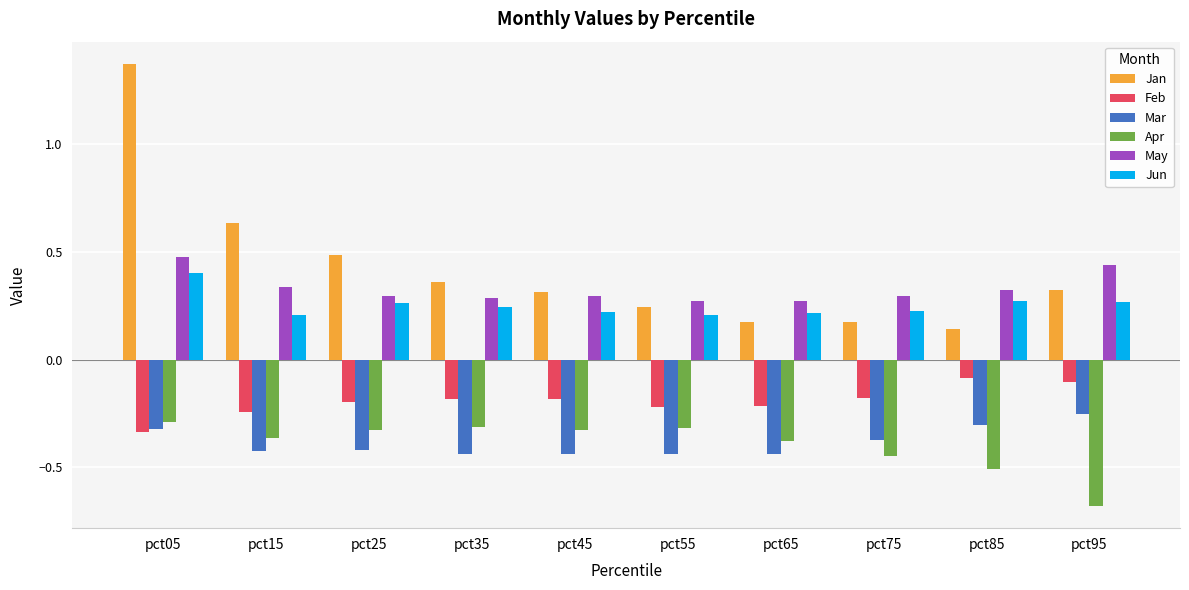

Where is Mar nearest to the value 0?

pct95